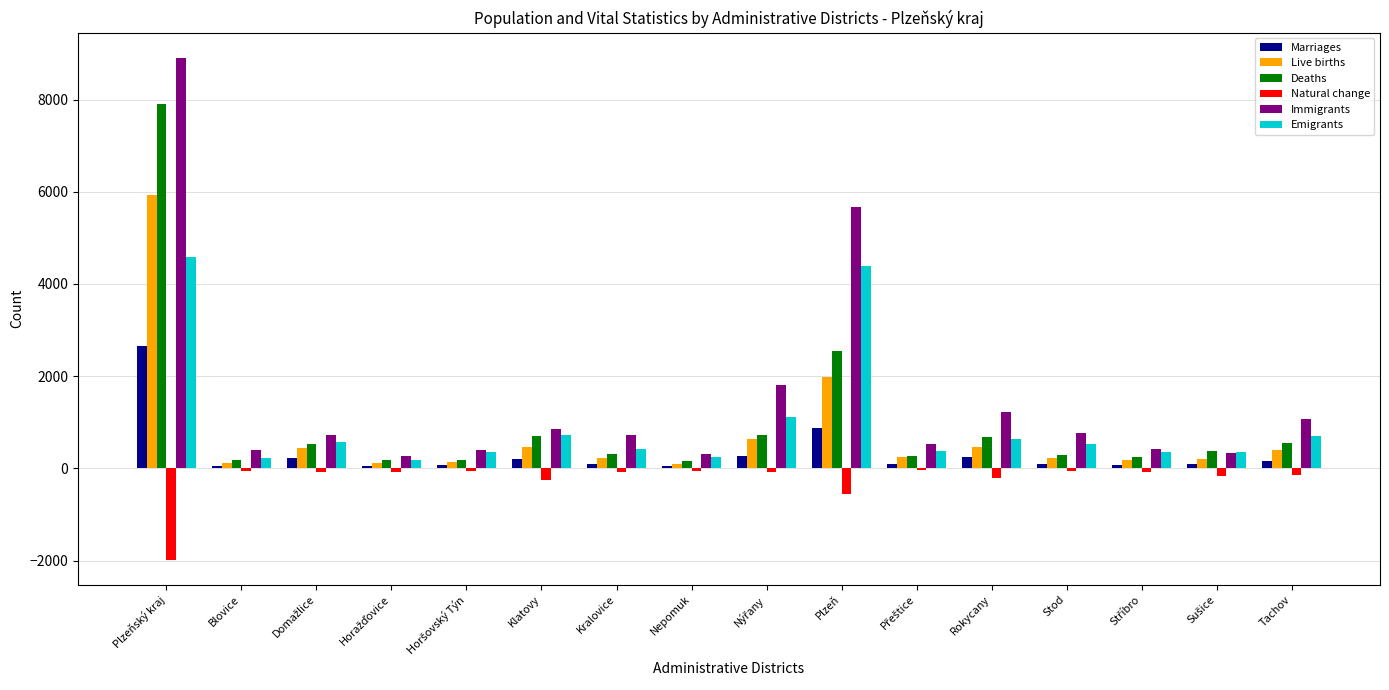

What are all the series names shown in the legend?

Marriages, Live births, Deaths, Natural change, Immigrants, Emigrants